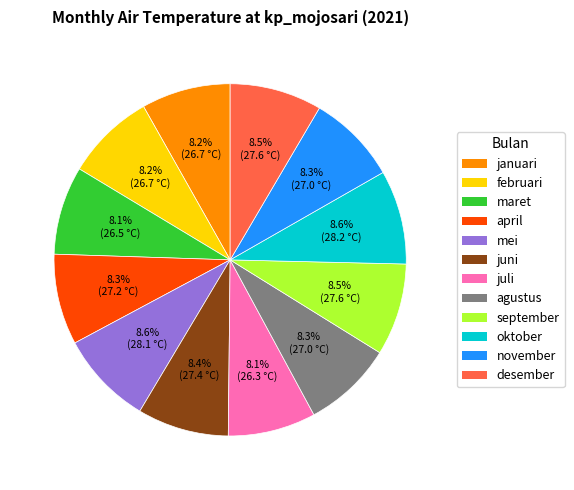

Approximately how many times larger is the value at juni compared to juli?

1.0